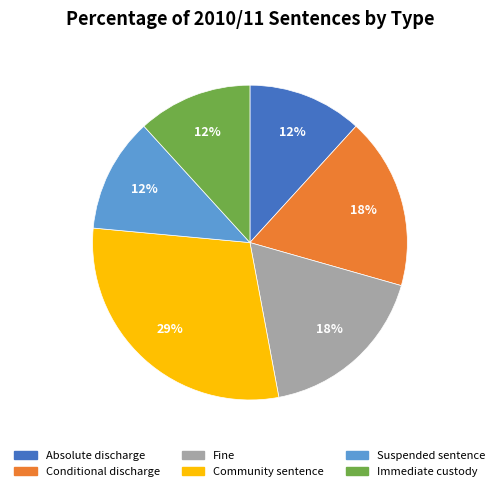

Between Fine and Absolute discharge, which is larger?

Fine